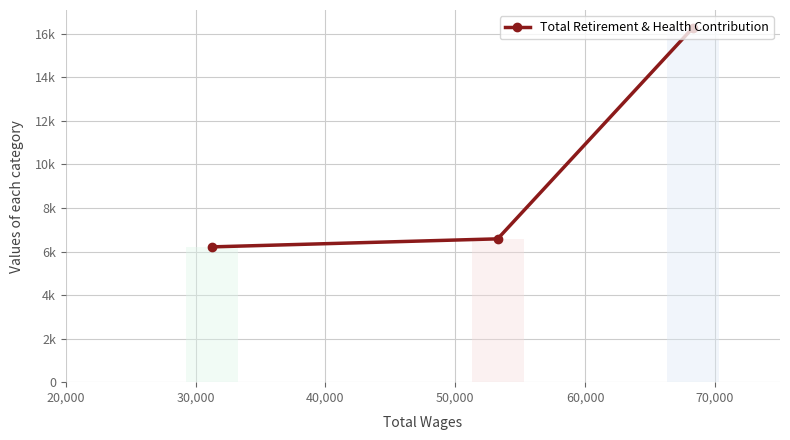

How many bars are there in total?

3